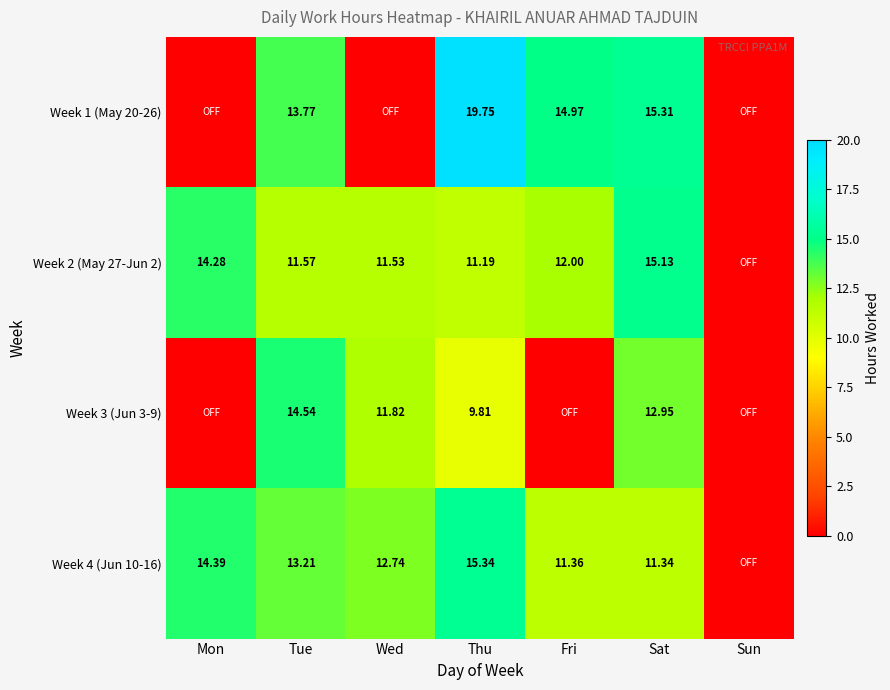

Which has a higher value, Sun or Mon?

Sun